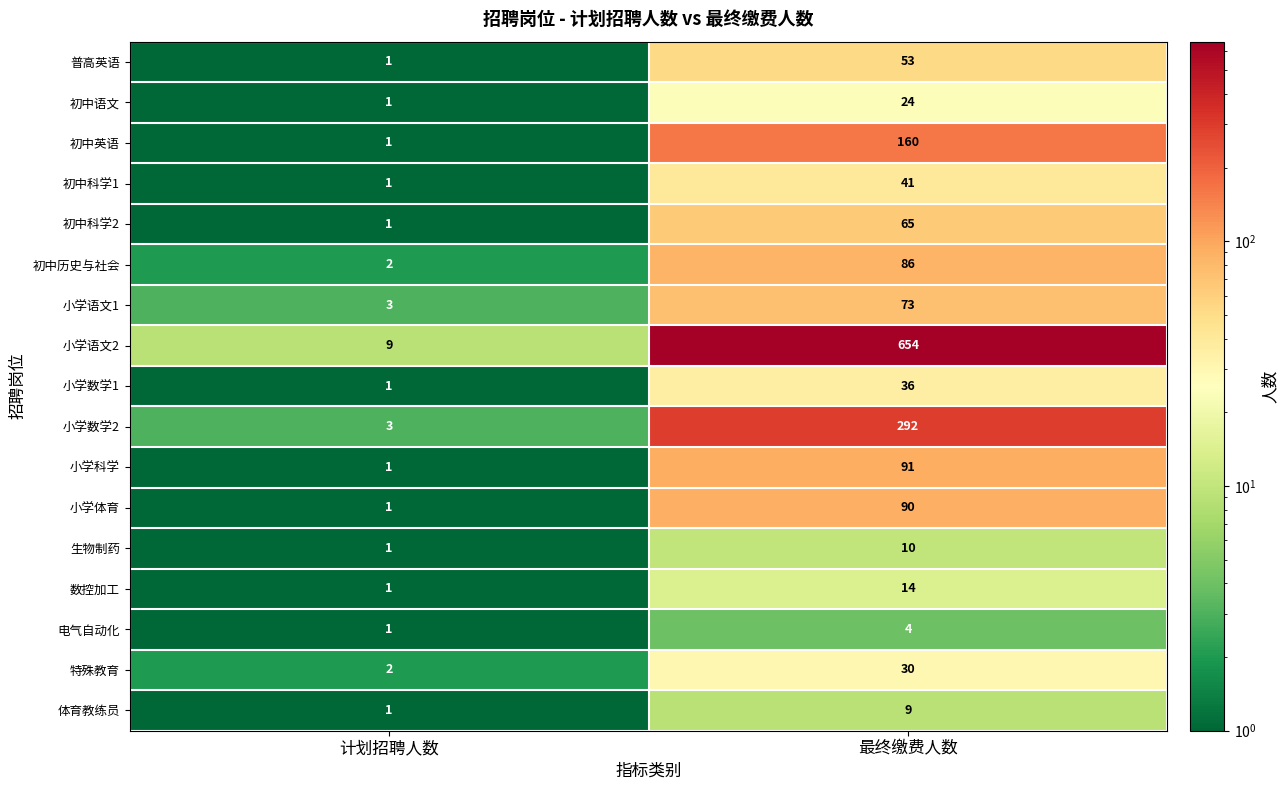

What is the difference between the maximum and minimum values in the 初中语文 series?

23